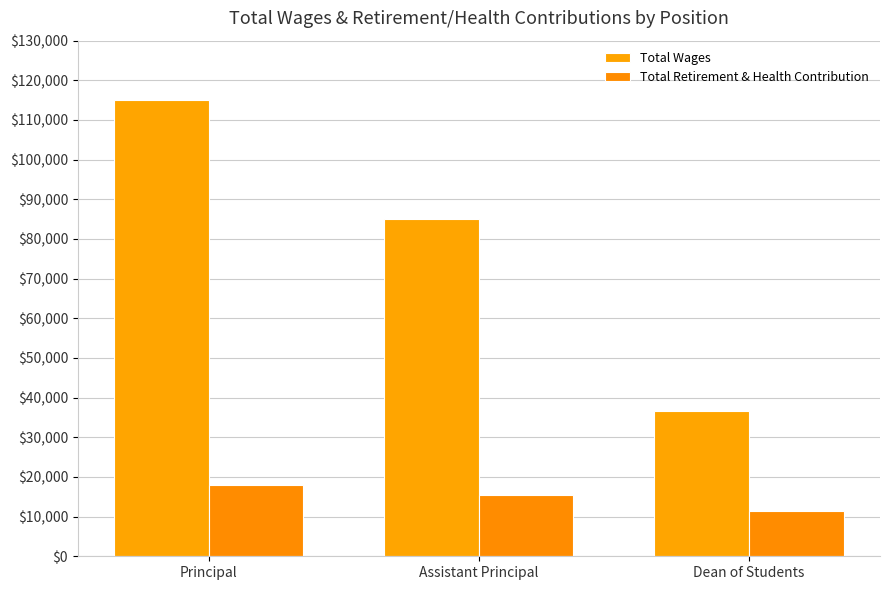

What is the sum of the Total Retirement & Health Contribution values at Principal and Dean of Students?

29318